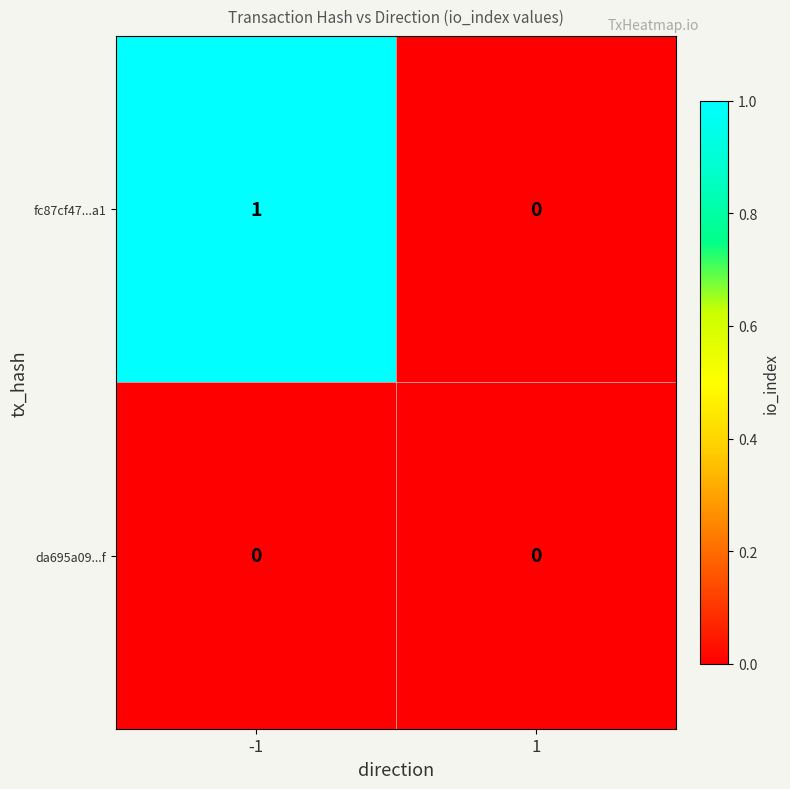

Reading left to right, transcribe all the data shown in this chart.

fc87cf47...a1: -1=1	1=0
da695a09...f: -1=0	1=0